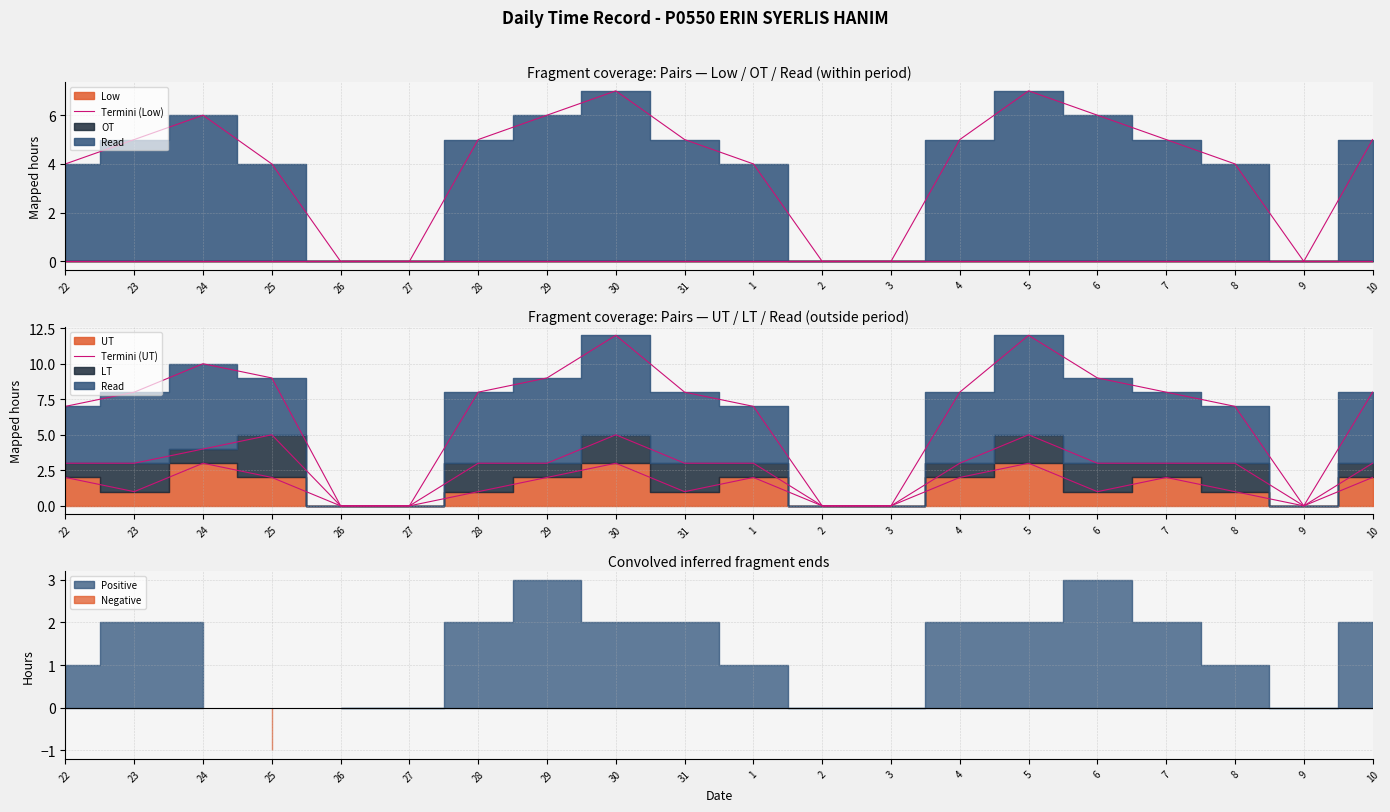

Which series has the widest spread of values?

Termini (UT)